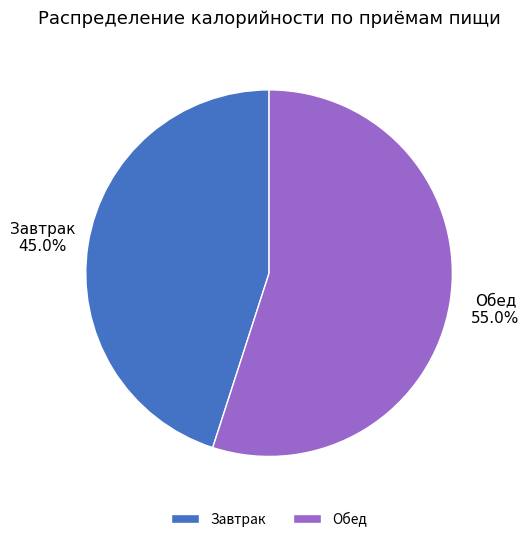

To the nearest percent, what is the difference between the Обед and Завтрак slice percentages?

10%